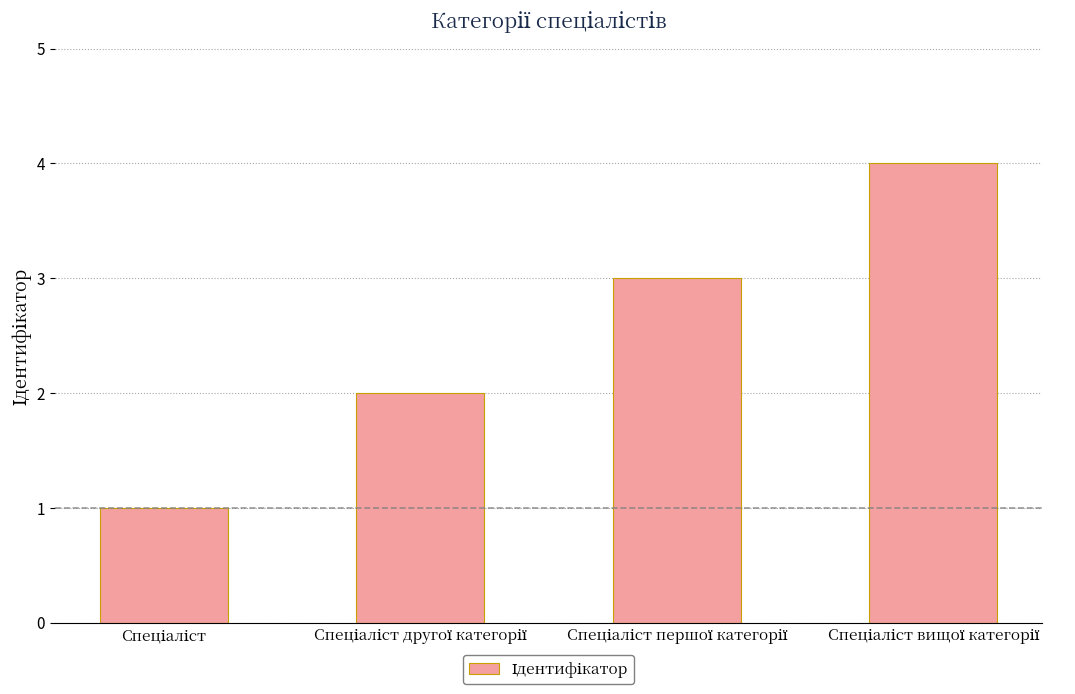

What is the difference between the maximum and minimum values?

3